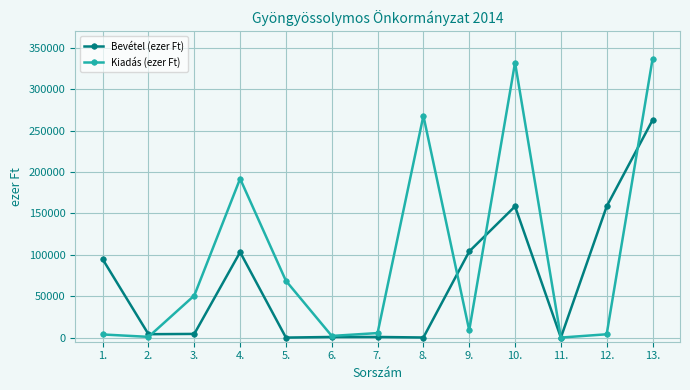

The Kiadás (ezer Ft) series shows 50785 at 3.. True or false?

True